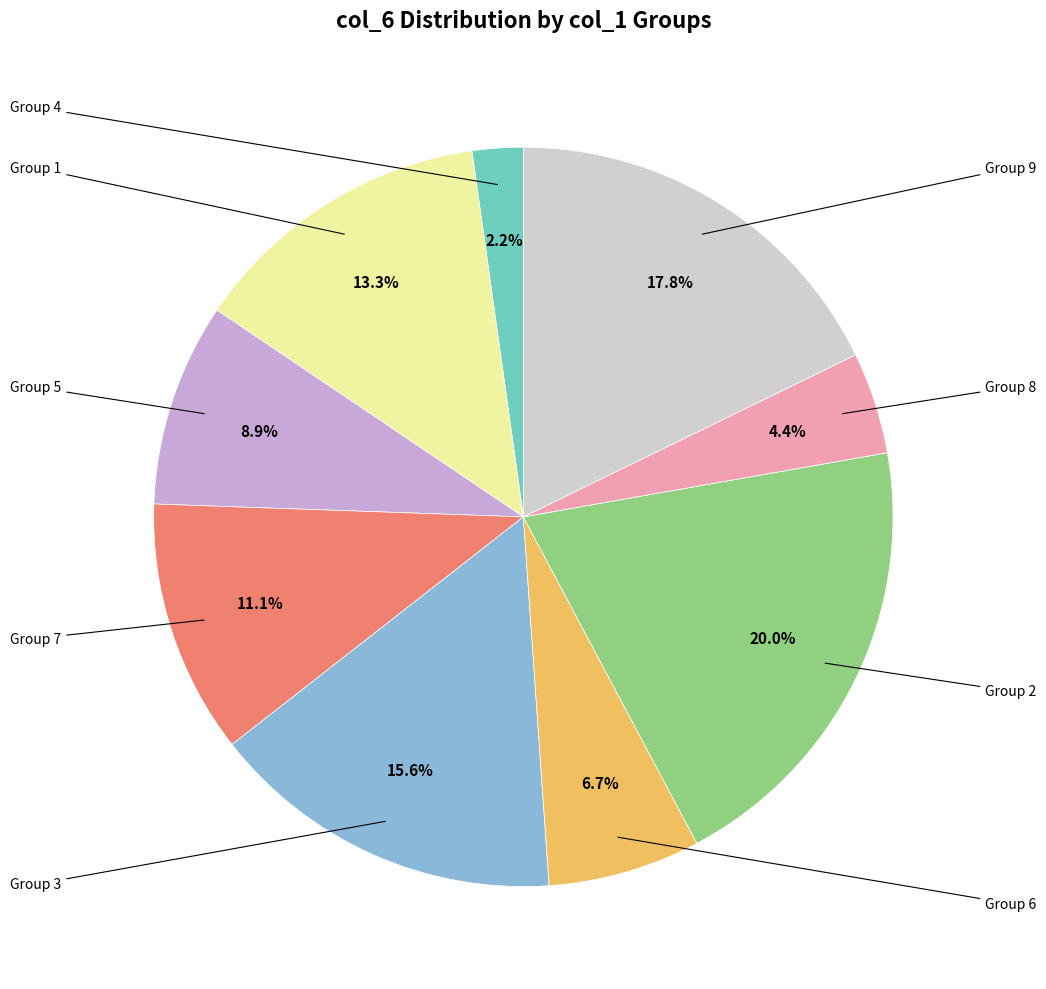

Is there a majority slice in this chart?

No